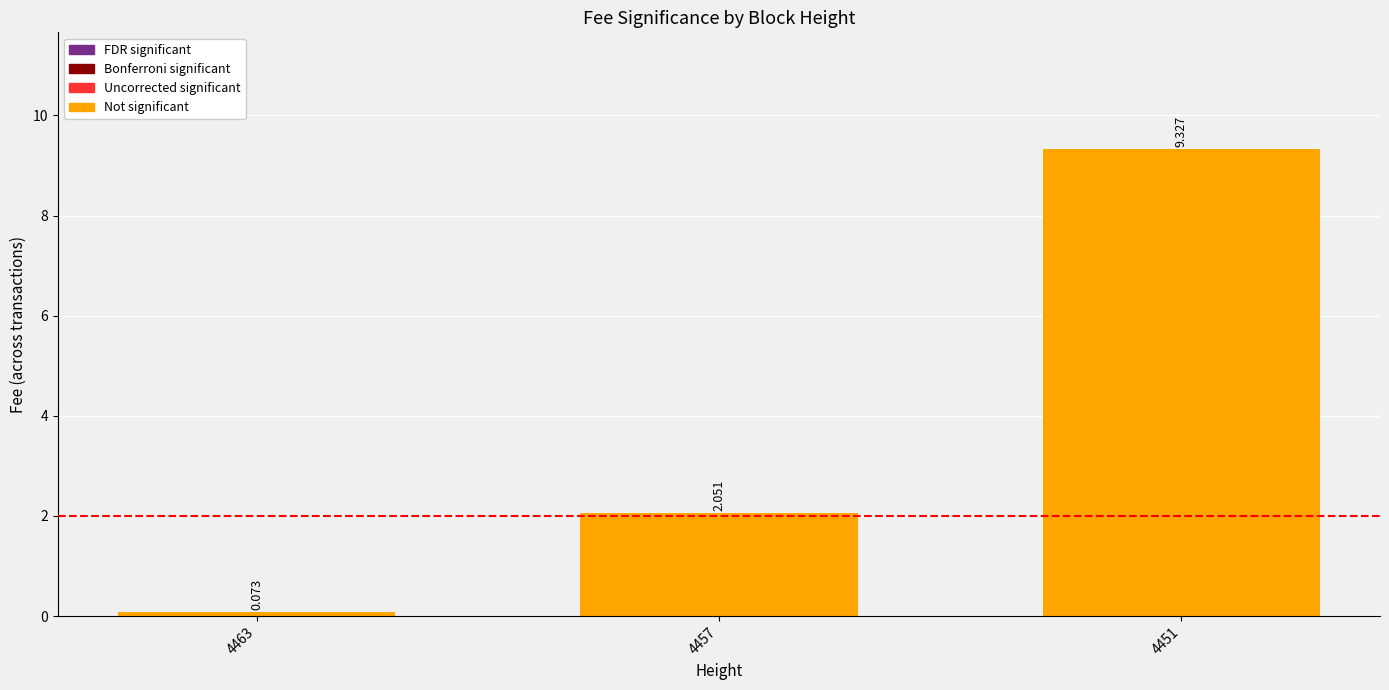

Where is the data nearest to the value 4?

4457